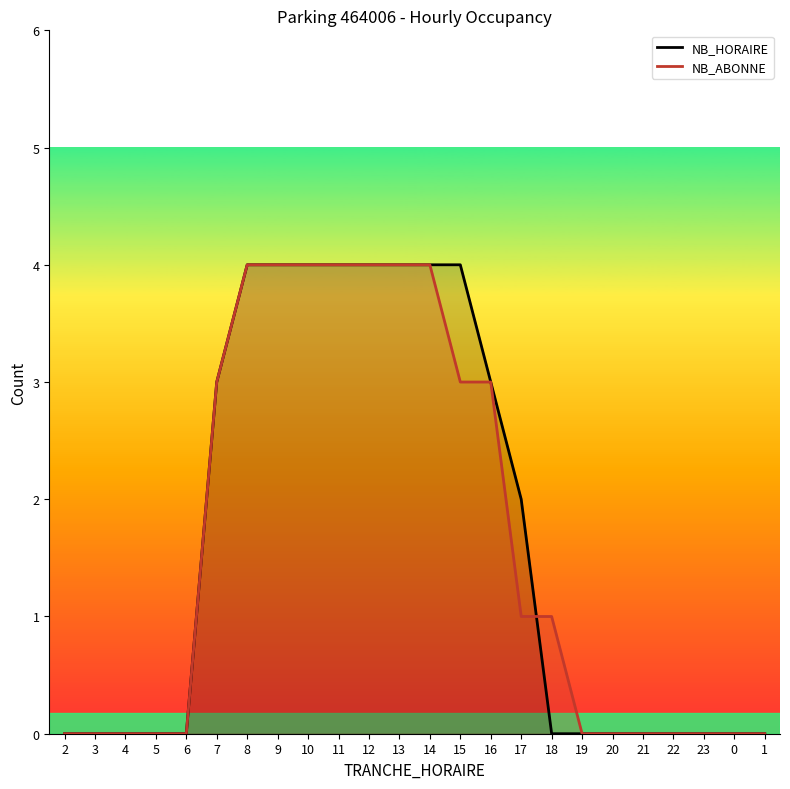

What position from the right is 5?

21